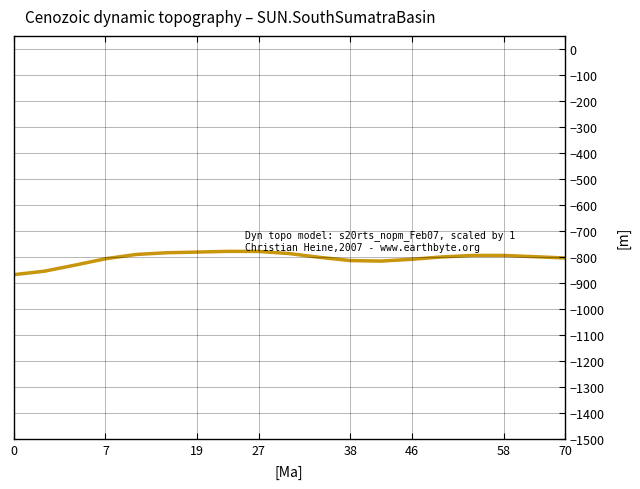

True or false: the data shows -424.1 at 58.

False